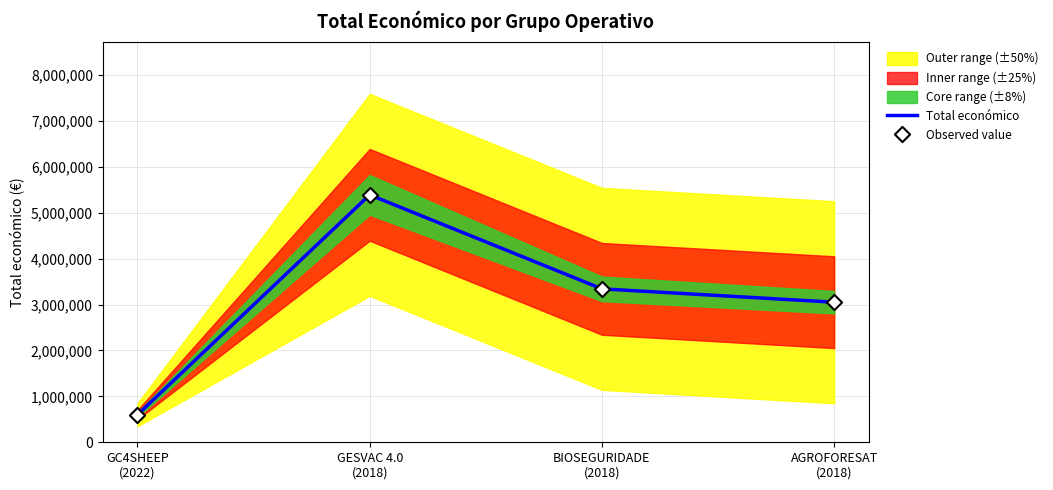

Which series contains the highest Y value?

Total económico